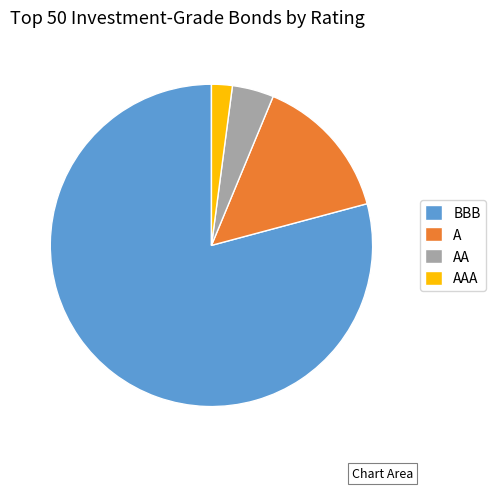

Which category has the biggest portion of the pie?

BBB